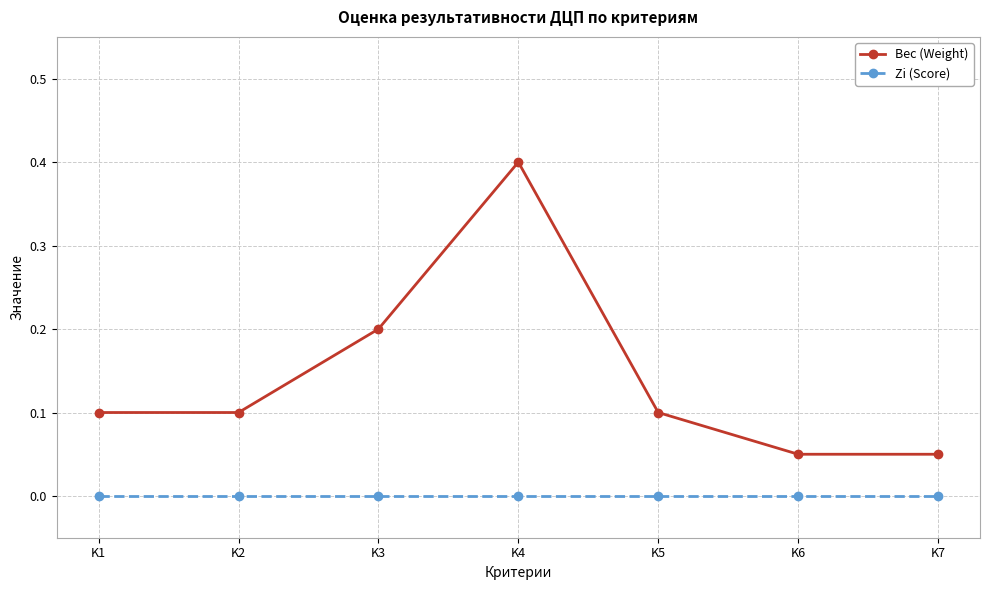

How many distinct data groups are displayed?

2